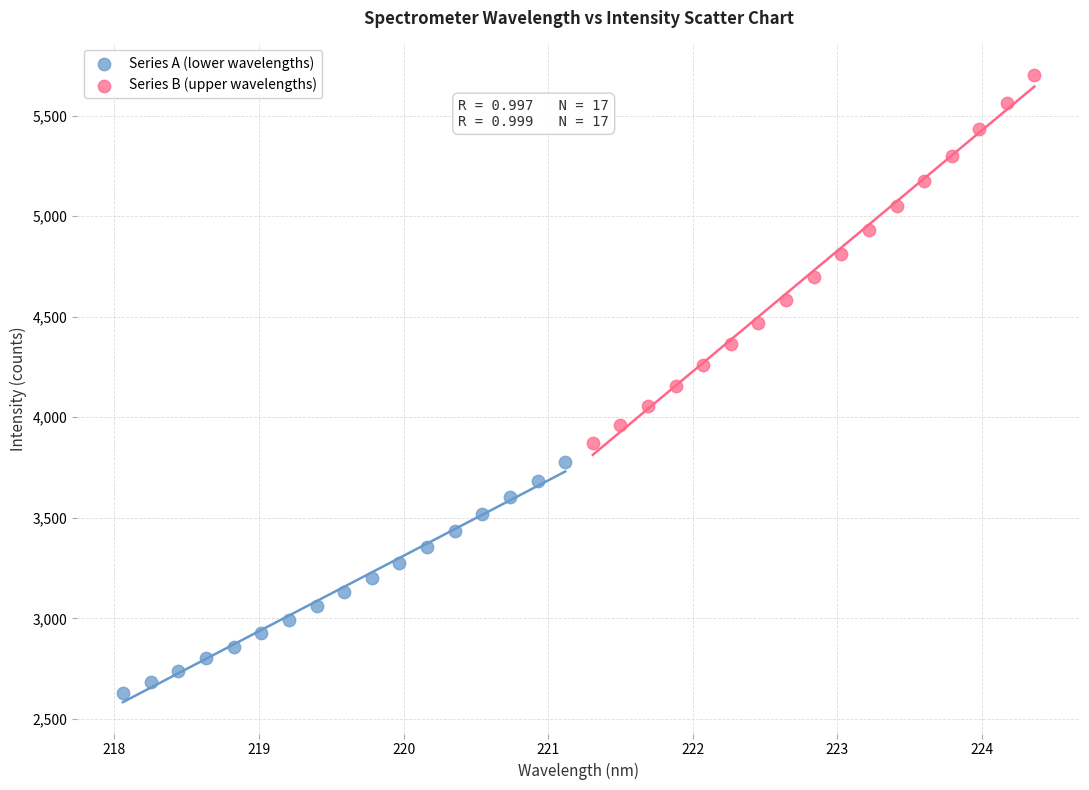

Which series has the largest Y range (max minus min)?

Series B (upper wavelengths)